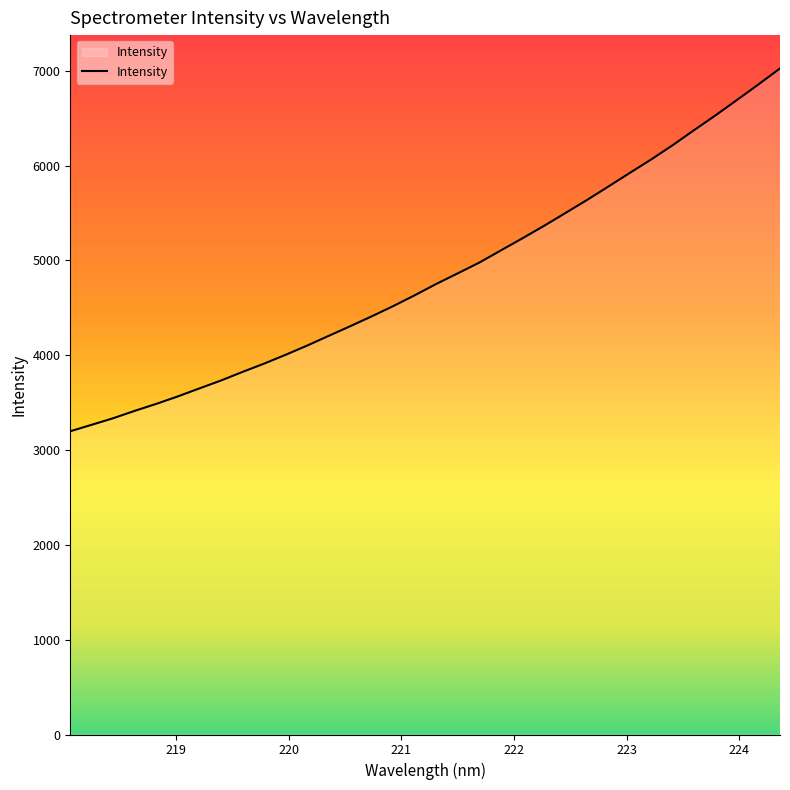

True or false: the data has more than 2 interior local peaks.

False